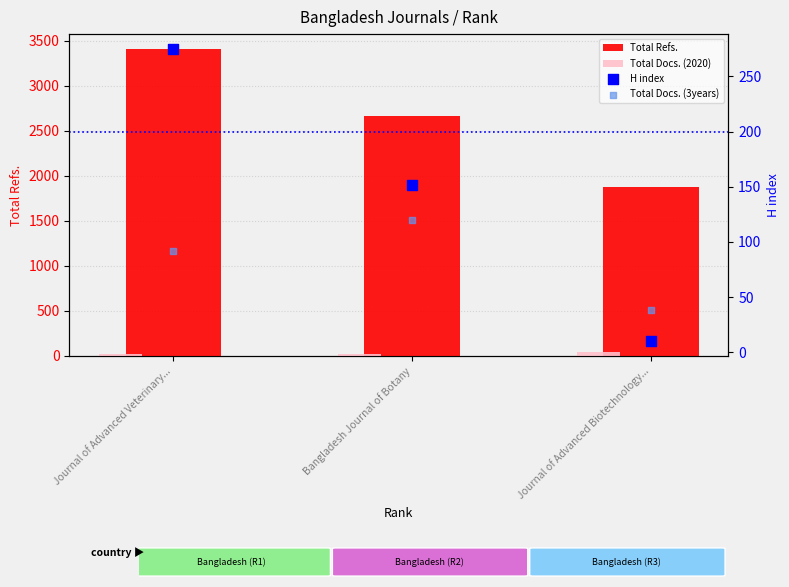

Which series has the widest spread of Y values?

Total Refs.